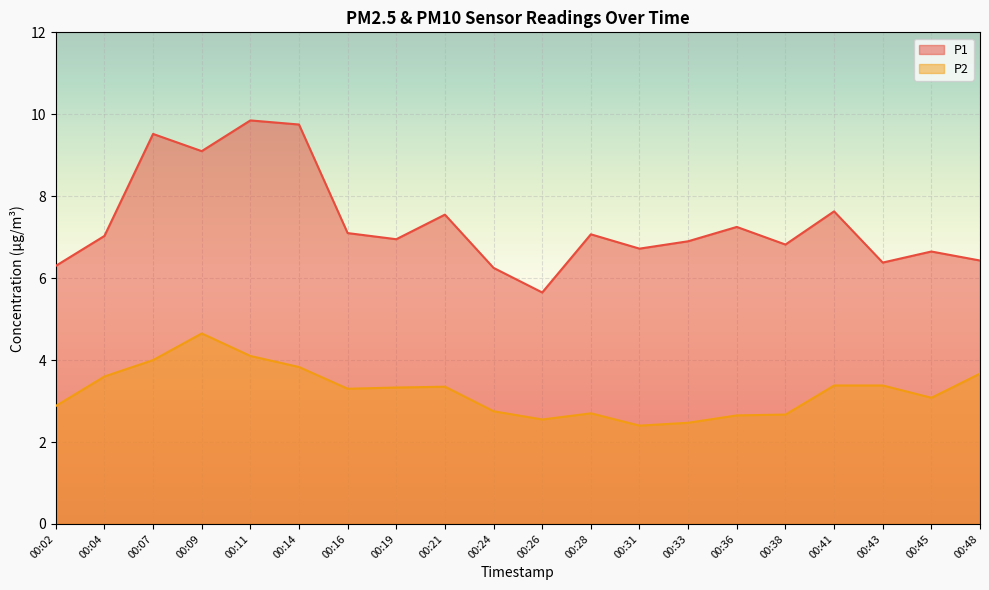

Between 00:07 and 00:38, which series saw the biggest shift?

P1